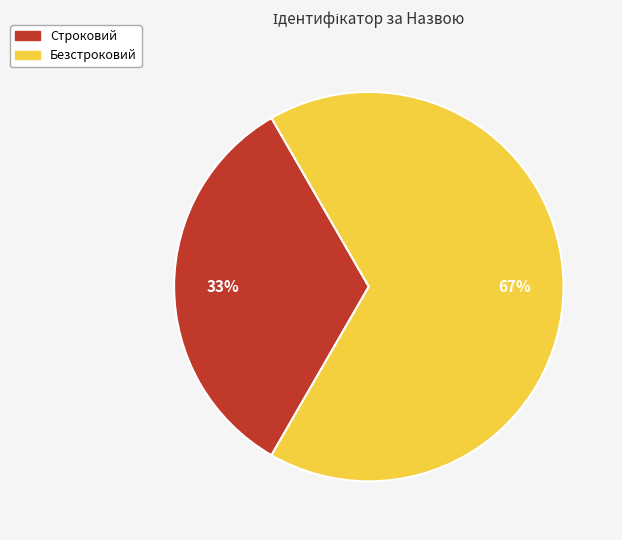

Does Строковий represent more than half of the total?

No